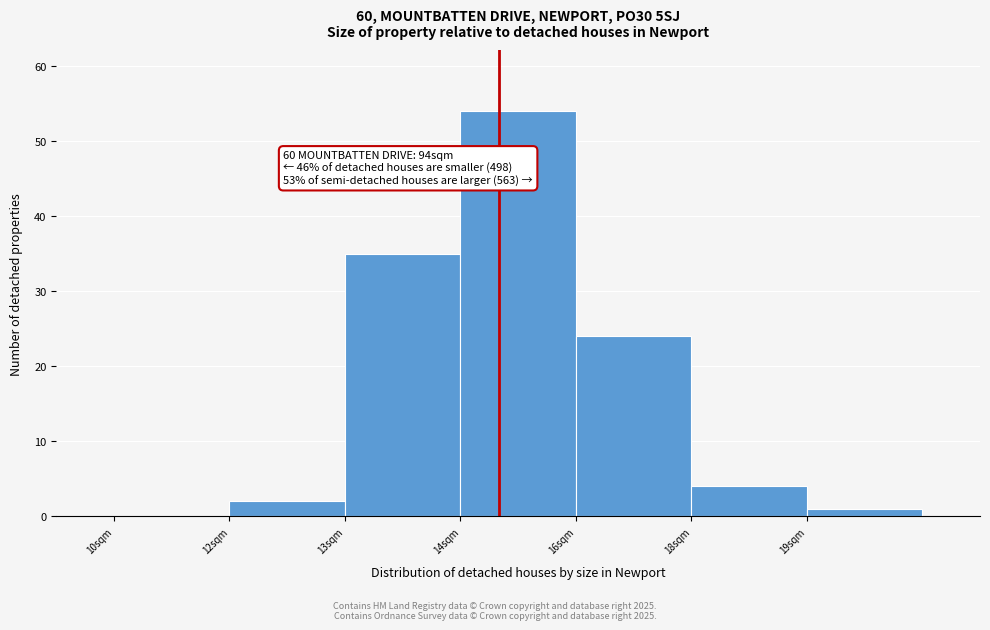

Reading left to right, what are all the values shown in this chart?

10sqm=0	12sqm=2	13sqm=35	14sqm=54	16sqm=24	18sqm=4	19sqm=1